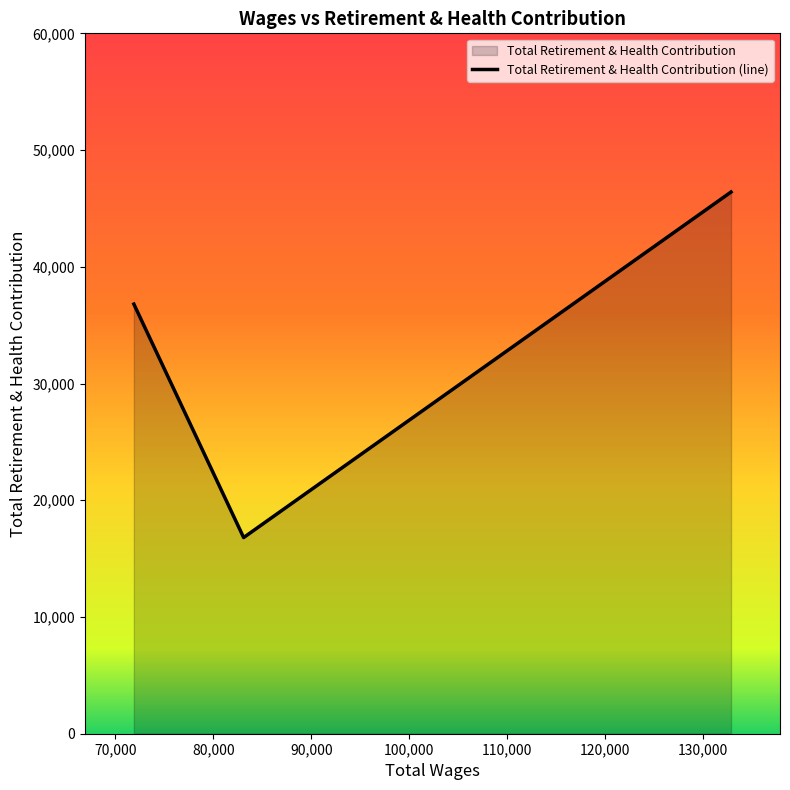

The value at 71878.0 is 60981. True or false?

False